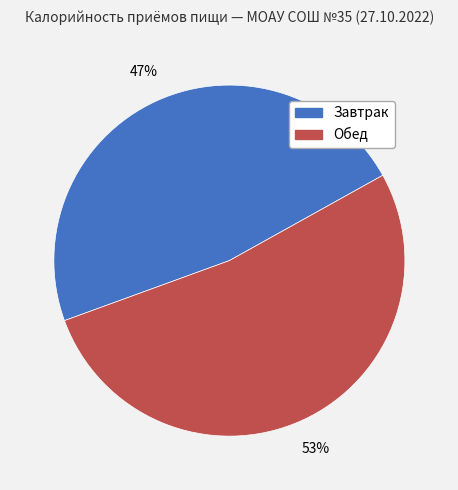

To the nearest percent, what is the combined percentage of Завтрак and Обед?

100%